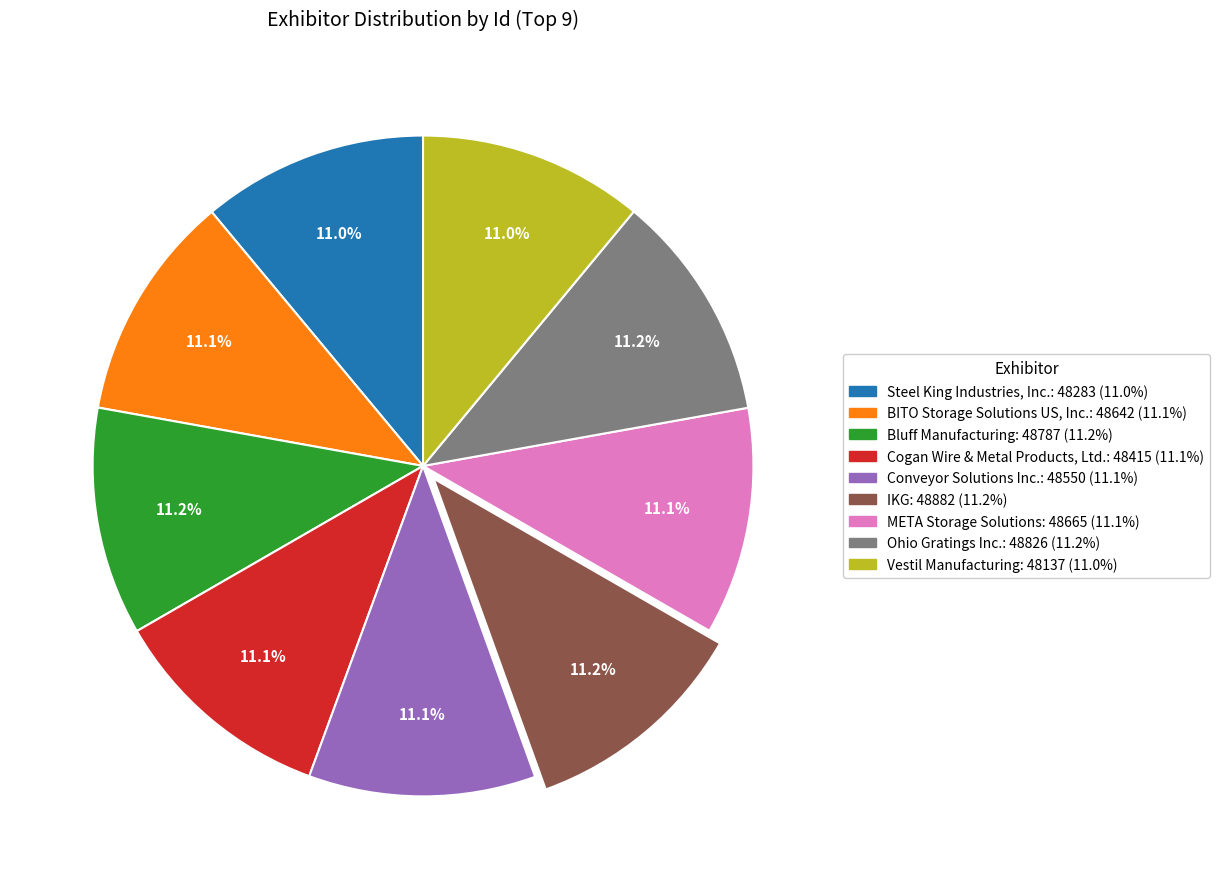

Is the sum of Steel King Industries, Inc. and IKG greater than half?

No